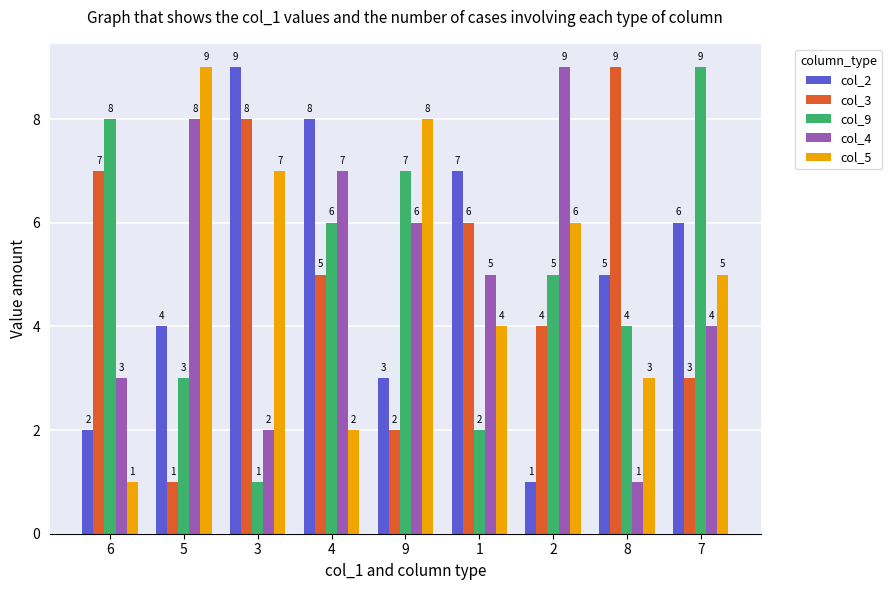

What is the value of the col_9 bar at the 8th from the left?

4